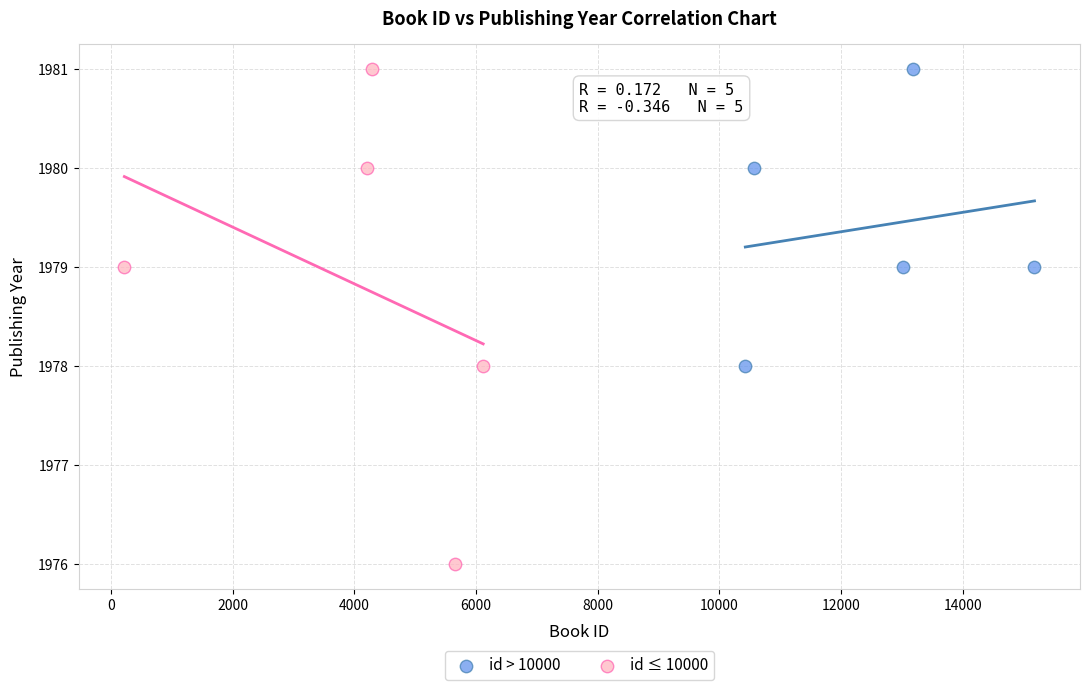

Which series has the largest Y range (max minus min)?

id ≤ 10000